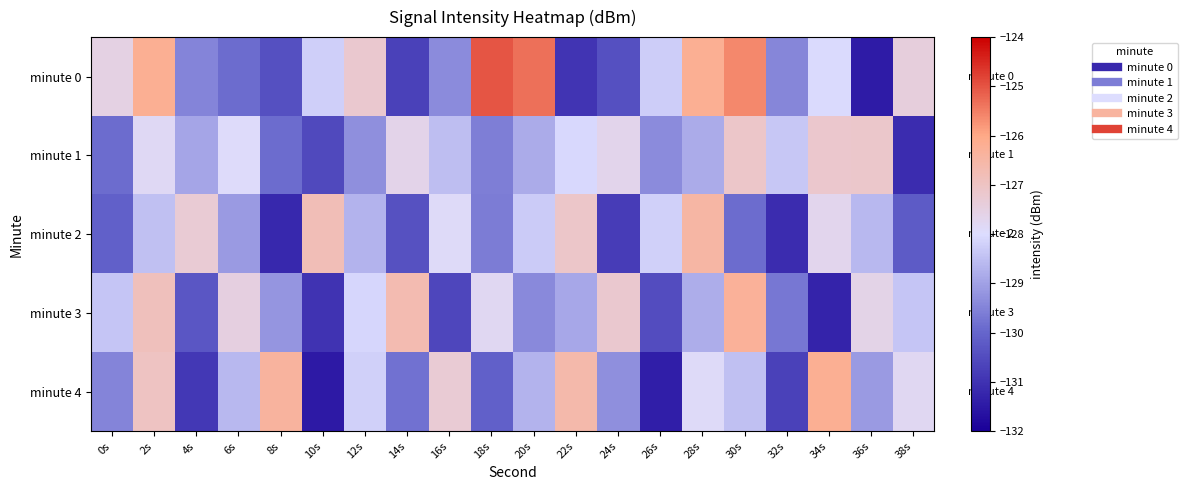

At which category is the sum across all series the highest?

2s